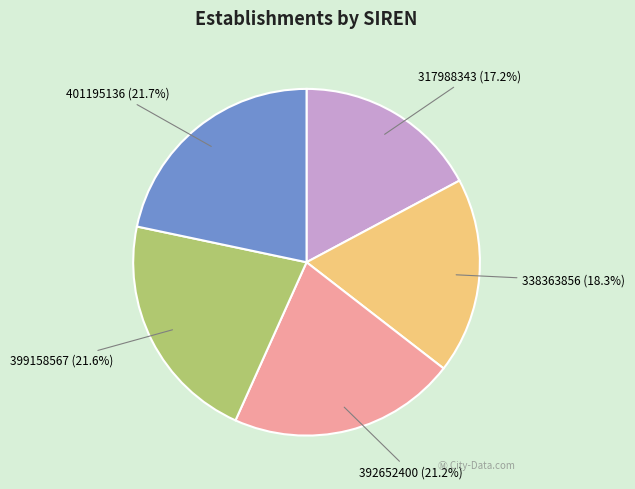

Does any single category account for the majority?

No